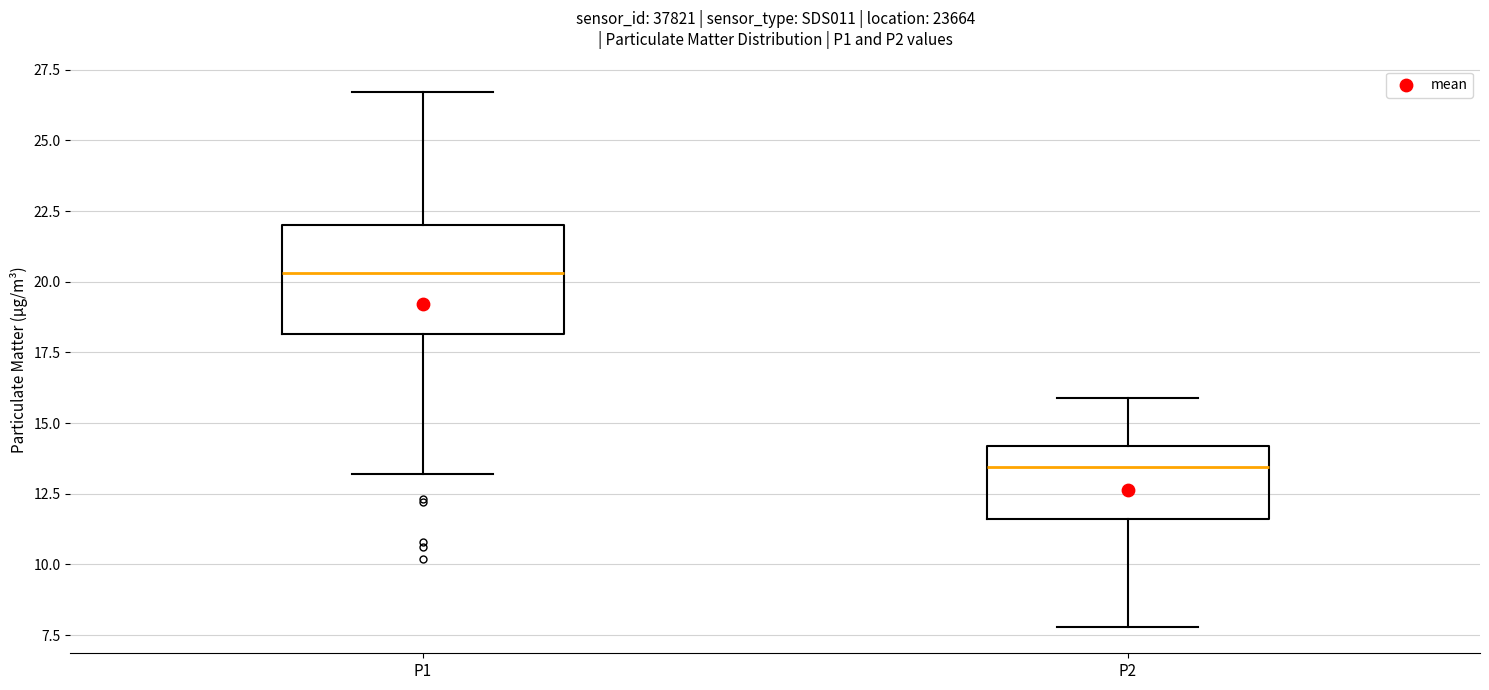

Which box's median line is the highest?

P1